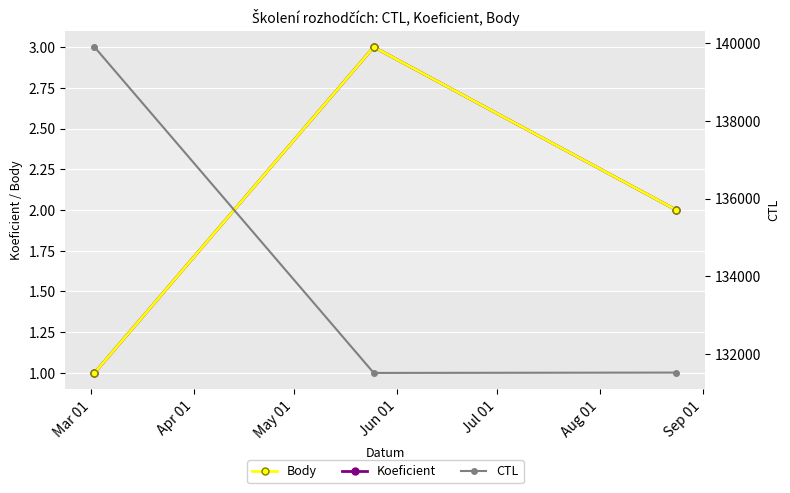

Which series has the widest spread of values?

CTL